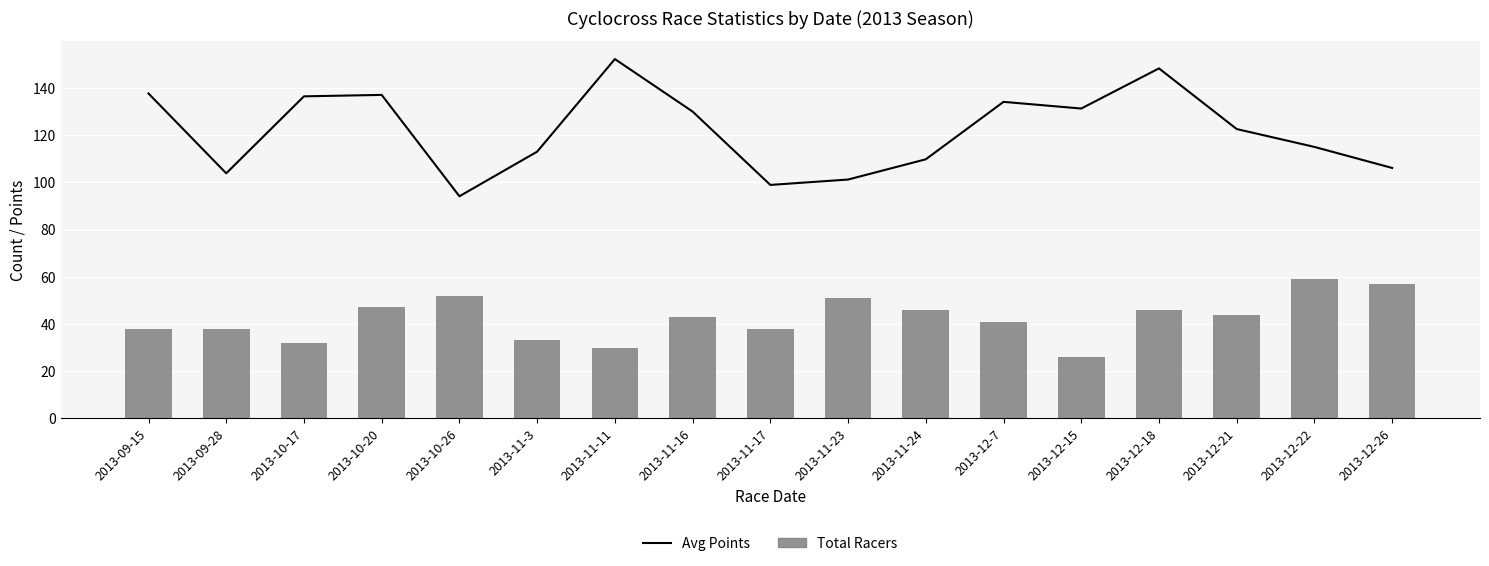

What position from the left is 2013-11-17?

9